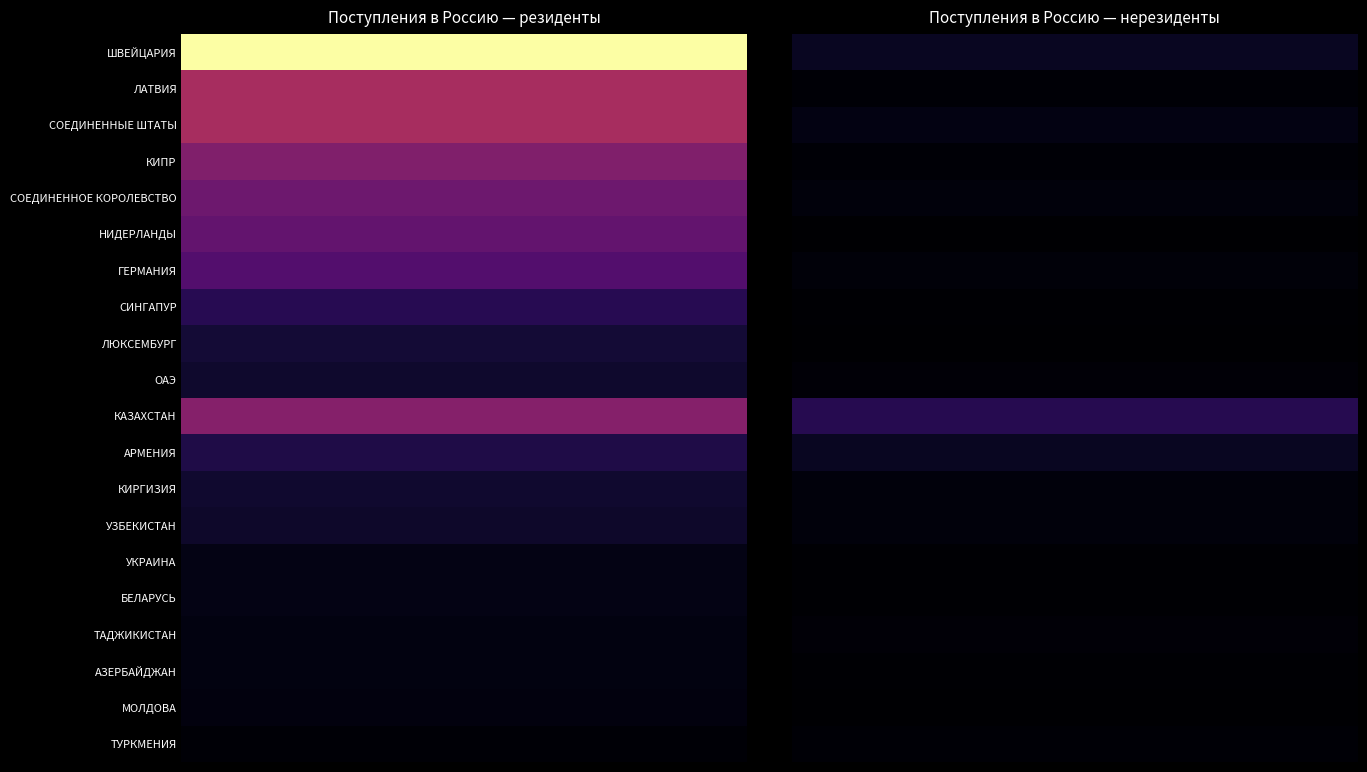

How many data points does each series have?

2